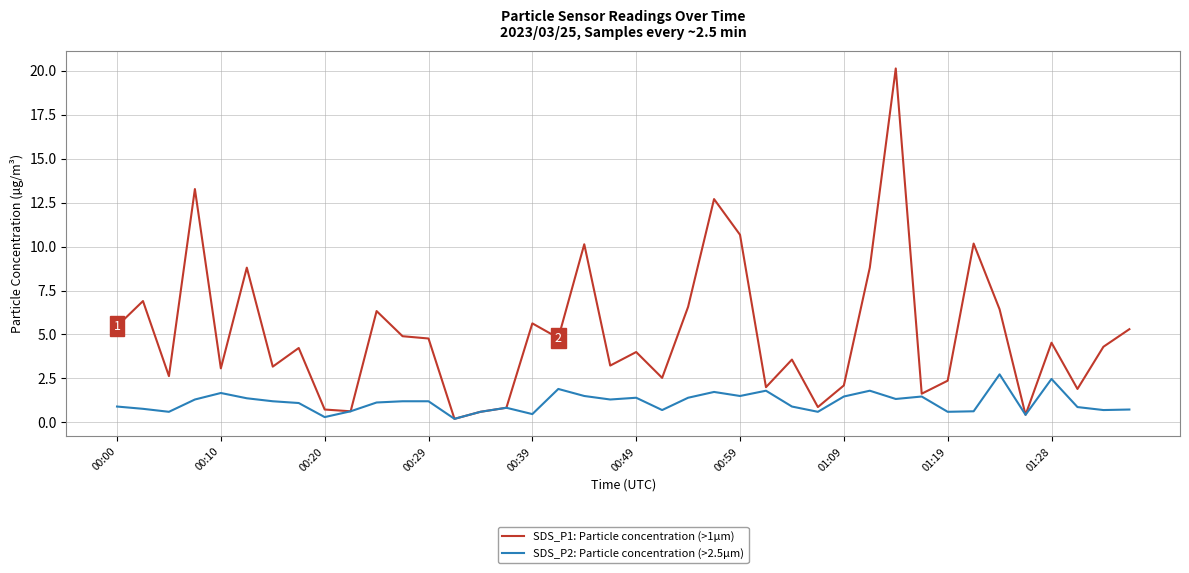

What is the difference between the second highest and second lowest values in the SDS_P1: Particle concentration (>1µm) series?

12.8